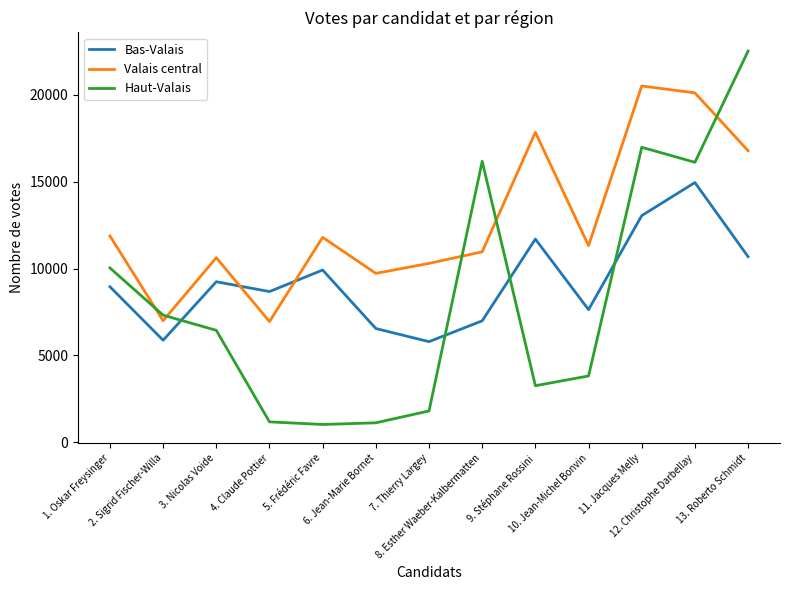

The value of Bas-Valais at 2. Sigrid Fischer-Willa is 8985. True or false?

False